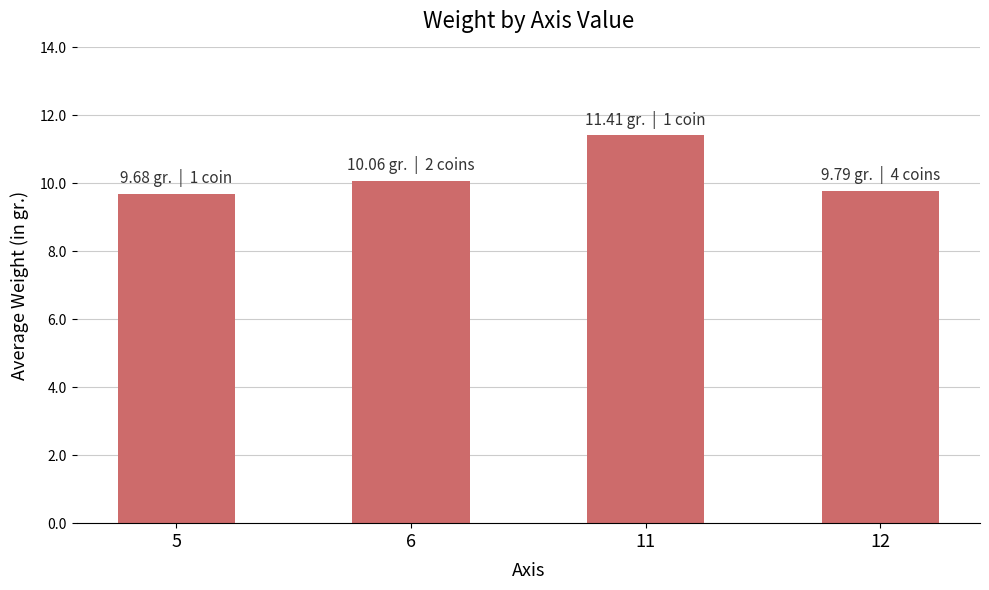

What is the difference between the second highest and second lowest values?

0.3